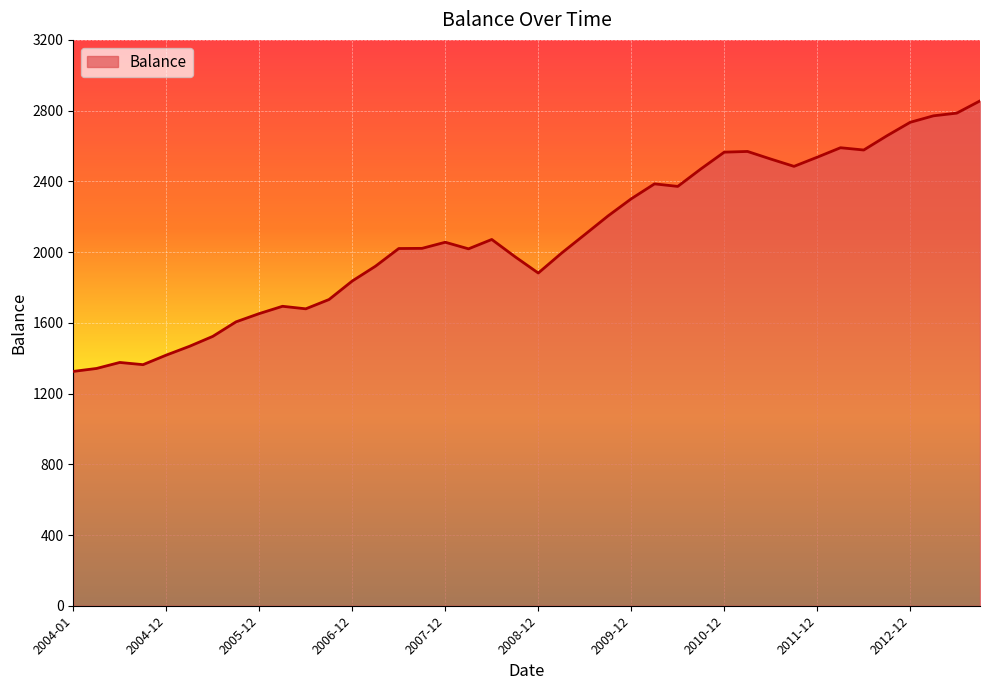

What is the maximum value shown in the chart?

2855.0